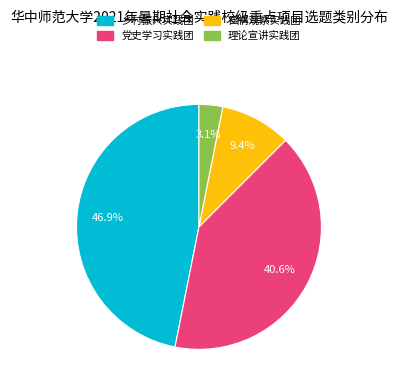

Is it true that 党史学习实践团 is 51% of the pie?

False